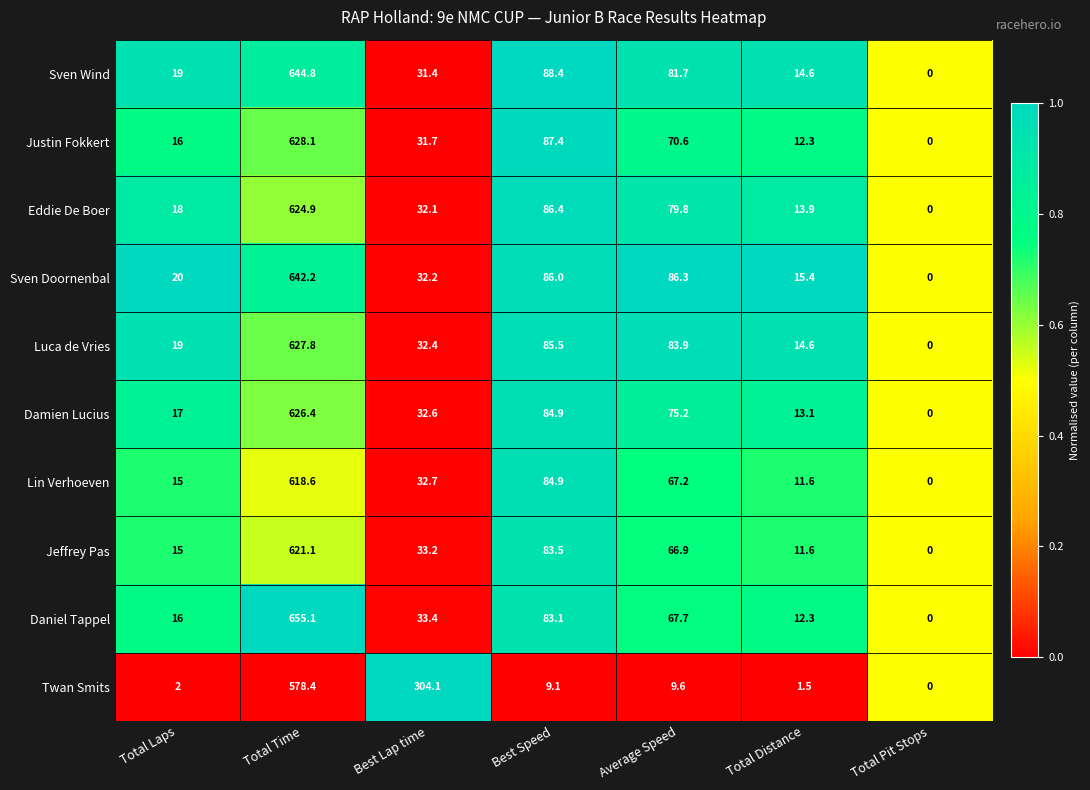

True or false: Damien Lucius has a value of 28.3 at Best Speed.

False